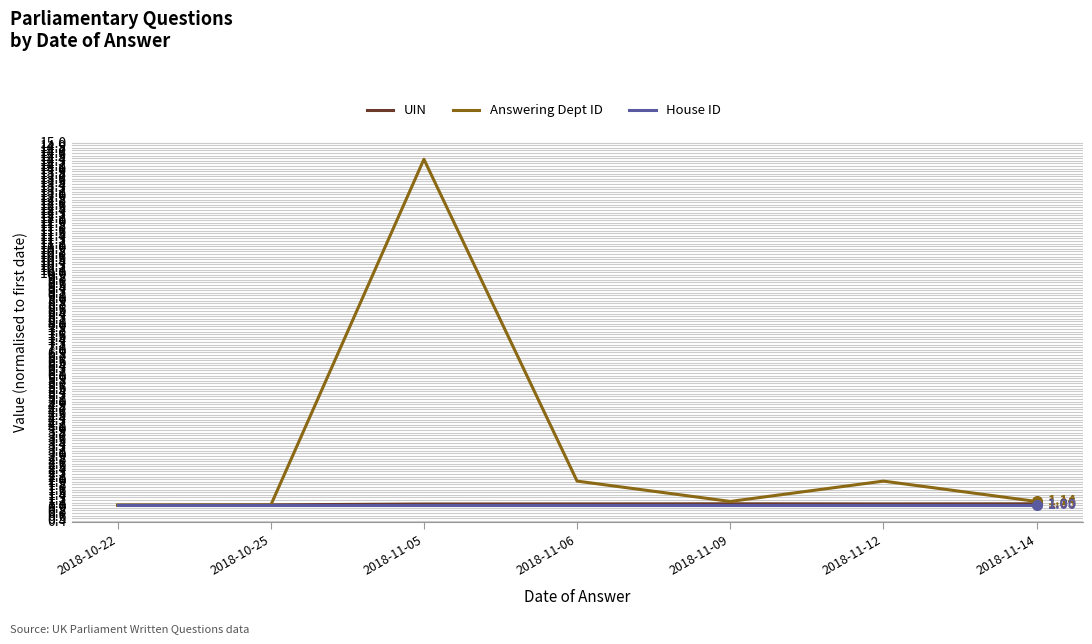

What is the total value across all series at 2018-10-25?

3.0